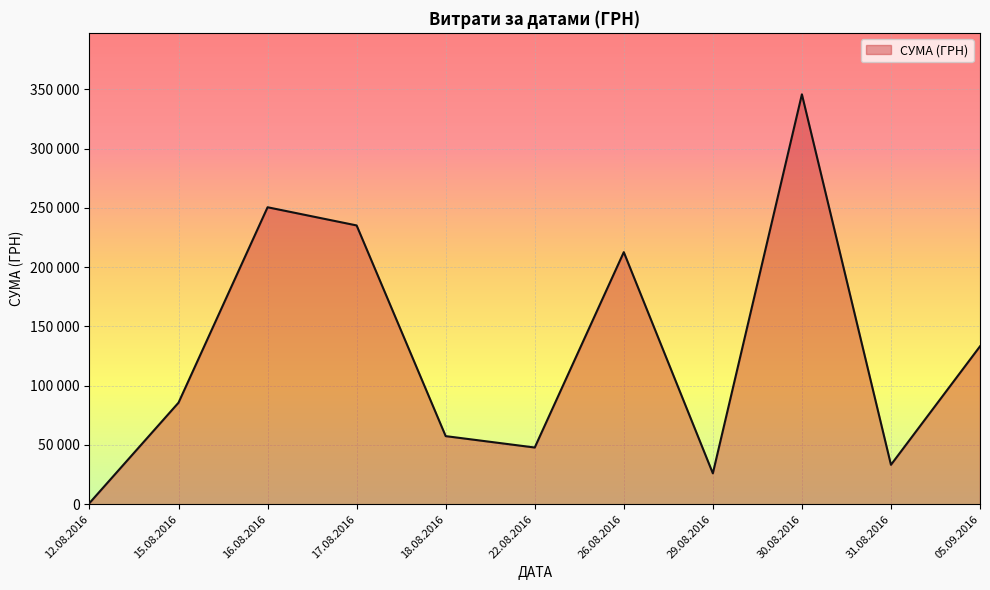

Is this an area chart (filled region under the line)?

Yes